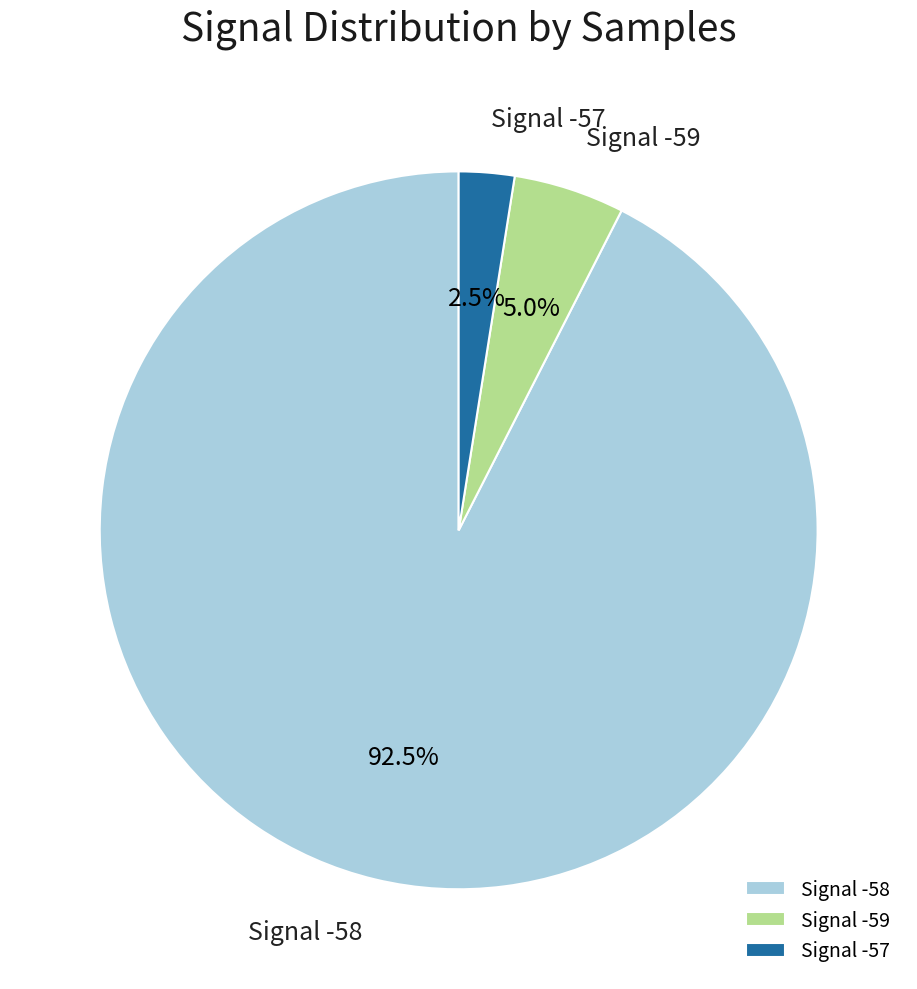

What percentage is NOT represented by Signal -58?

7.5%